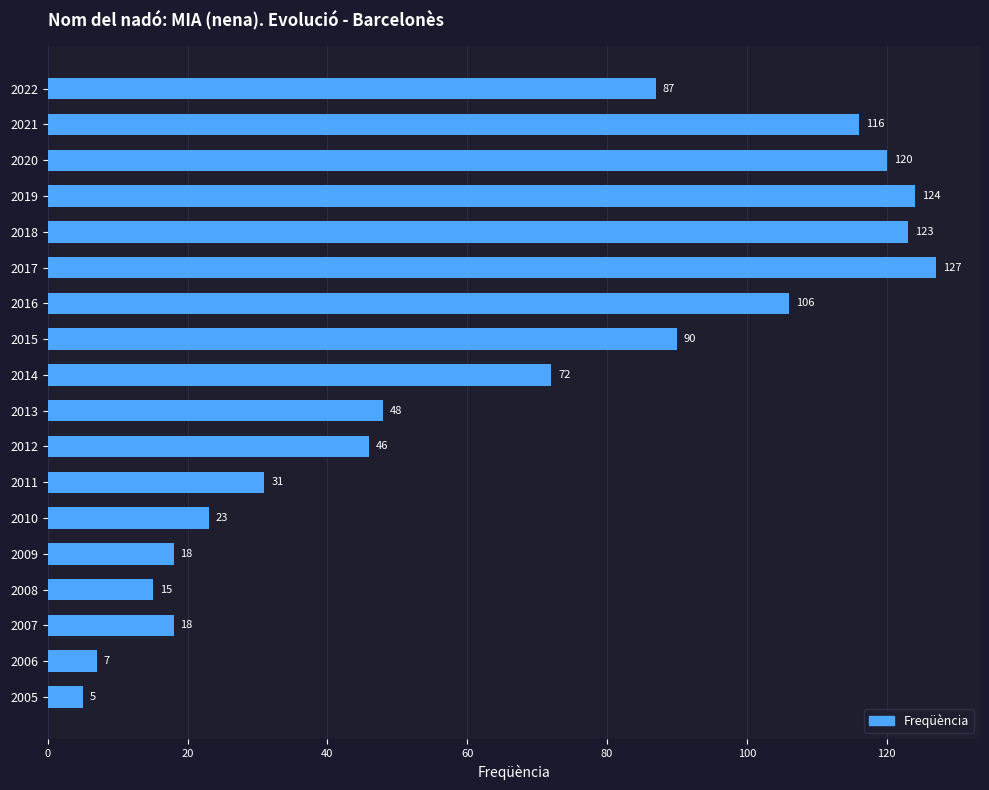

What is the difference between the second highest and second lowest values?

117